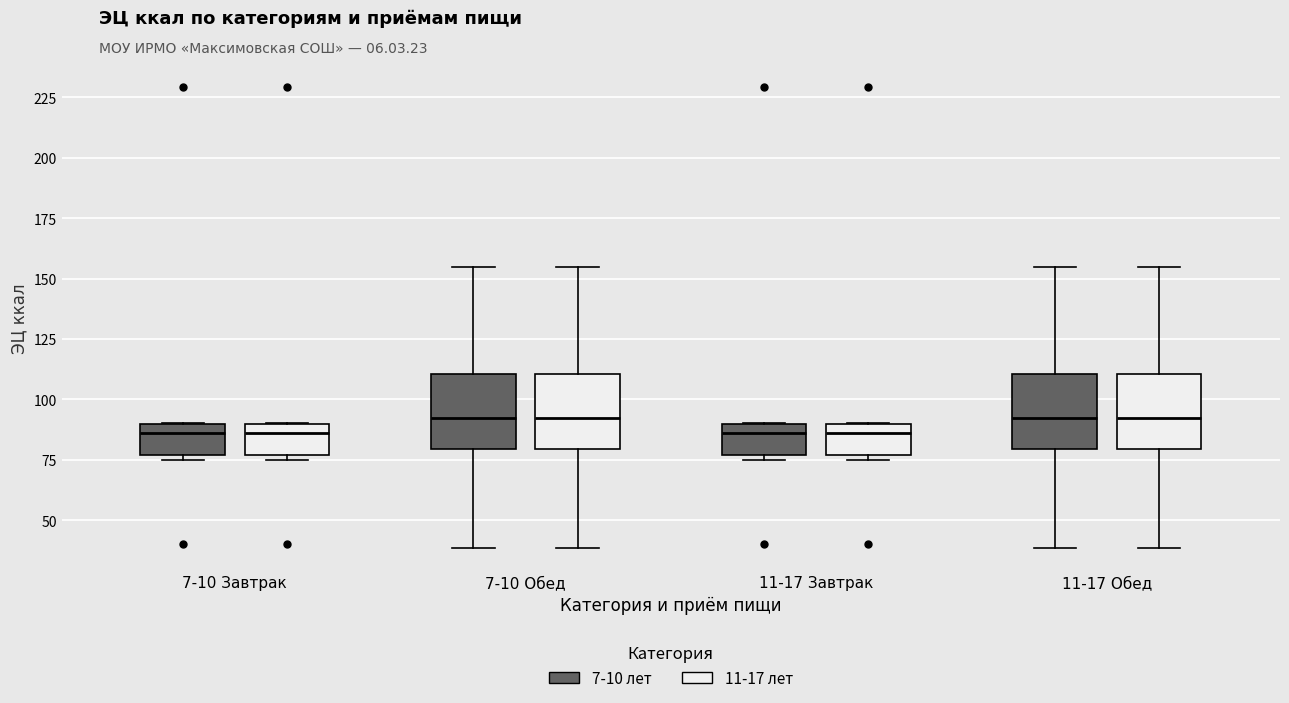

Reading left to right, read every box against the y-axis: the position of its median line, the range the box covers, and the ends of its whiskers. The values are not printed on the chart, so give them approximately, as read against the axis.

7-10 Завтрак (7-10 лет): median 85, box 75 to 90, whiskers 75 (just below the box's lower edge) to 90
7-10 Завтрак (11-17 лет): median 85, box 75 to 90, whiskers 75 (just below the box's lower edge) to 90
7-10 Обед (7-10 лет): median 90, box 80 to 110, whiskers 40 to 155
7-10 Обед (11-17 лет): median 90, box 80 to 110, whiskers 40 to 155
11-17 Завтрак (7-10 лет): median 85, box 75 to 90, whiskers 75 (just below the box's lower edge) to 90
11-17 Завтрак (11-17 лет): median 85, box 75 to 90, whiskers 75 (just below the box's lower edge) to 90
11-17 Обед (7-10 лет): median 90, box 80 to 110, whiskers 40 to 155
11-17 Обед (11-17 лет): median 90, box 80 to 110, whiskers 40 to 155